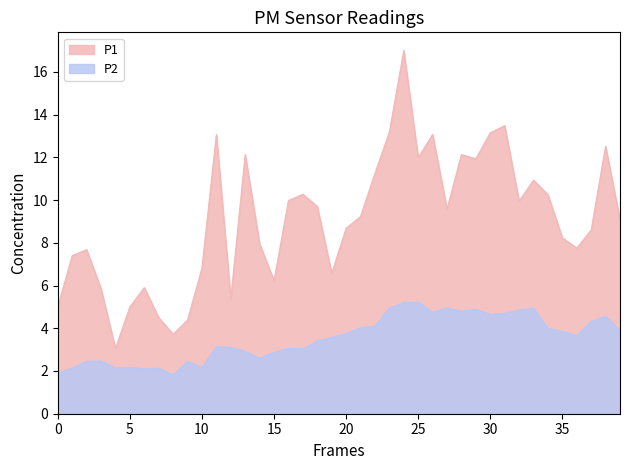

List the series in order of their overall mean, highest first.

P1, P2